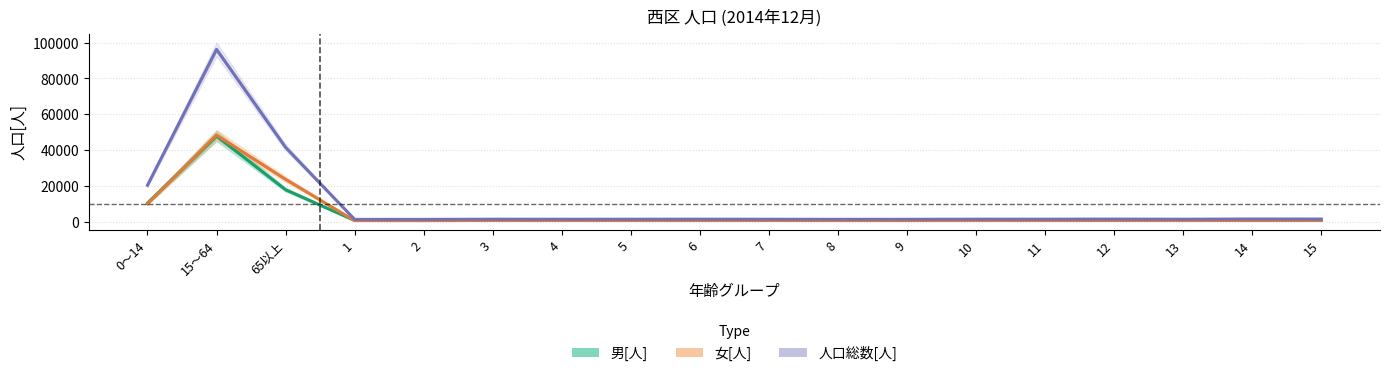

At 13, list the series in order from smallest to largest.

女[人], 男[人], 人口総数[人]